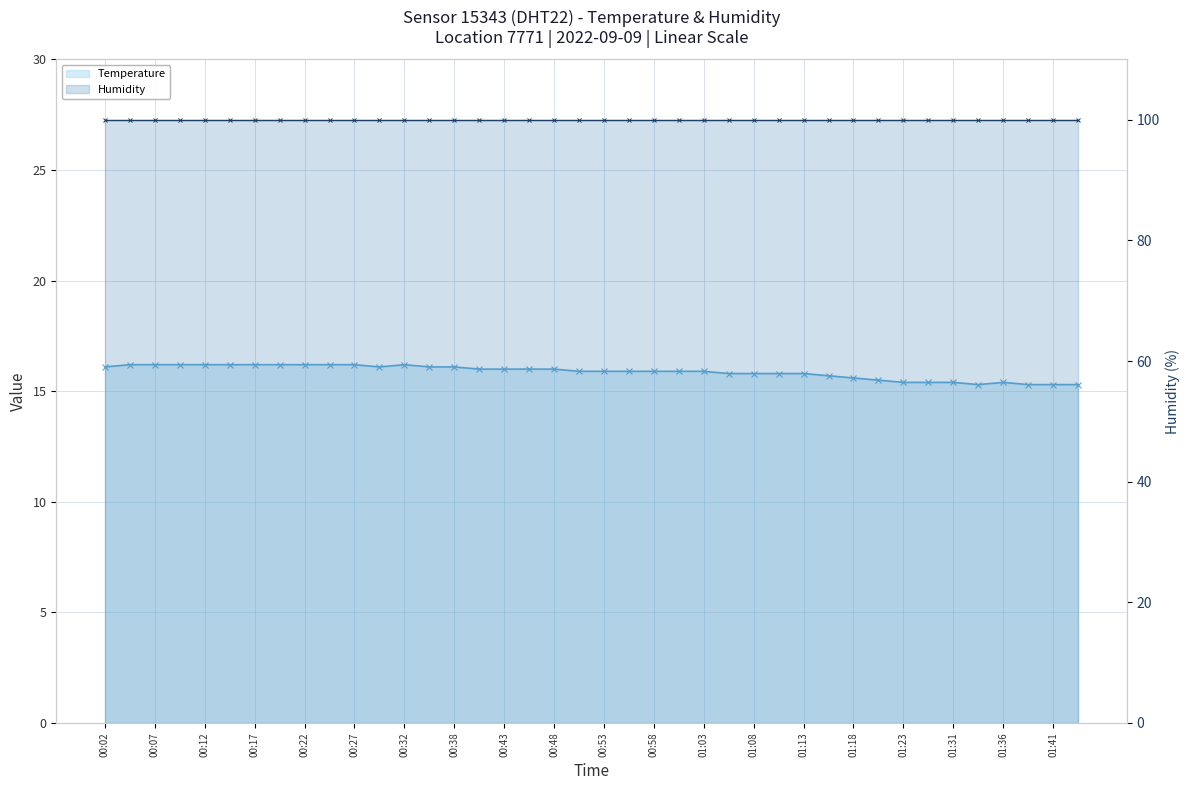

Which series has the largest total across all categories?

Humidity